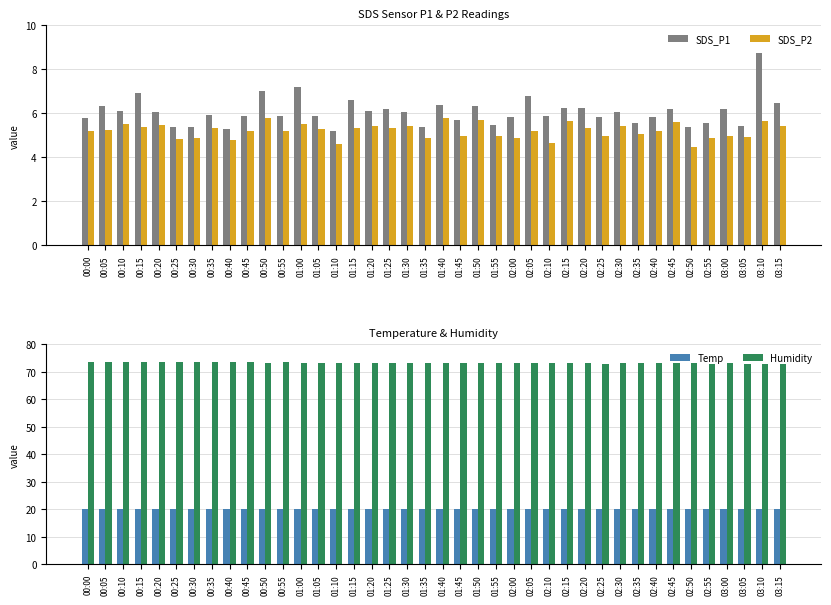

Read the SDS_P1 value at 00:10.

6.1